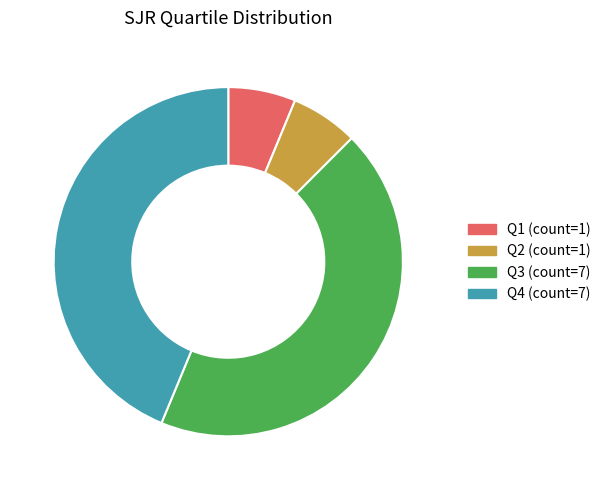

Is there a majority slice in this chart?

No